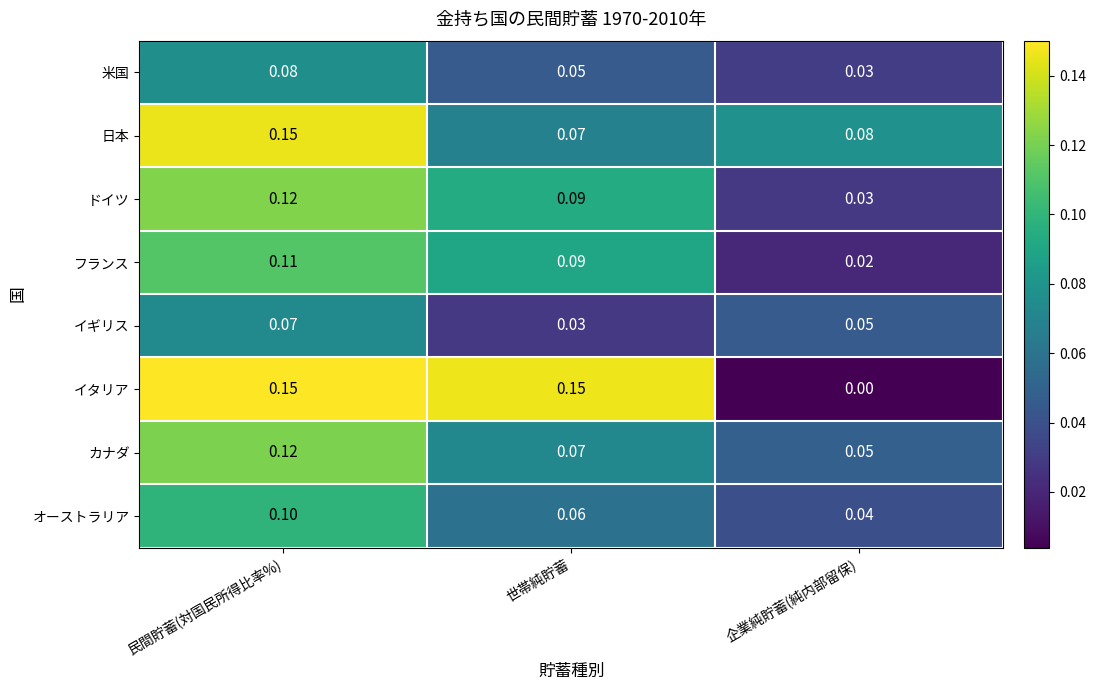

At which category is the sum across all series the highest?

民間貯蓄(対国民所得比率%)